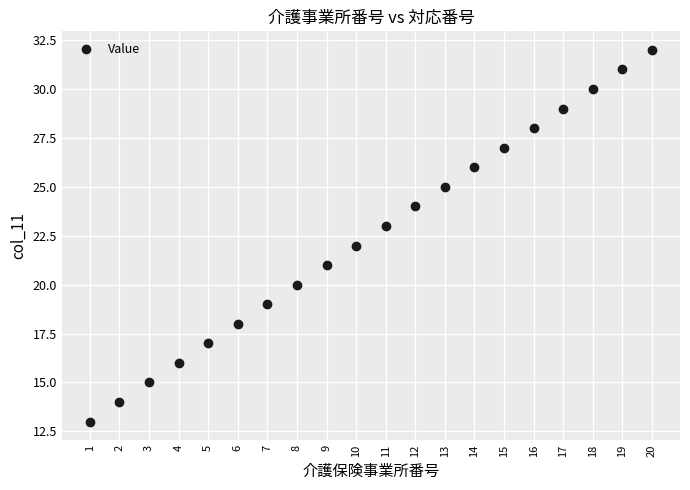

What is the range of Y values (max minus min)?

19